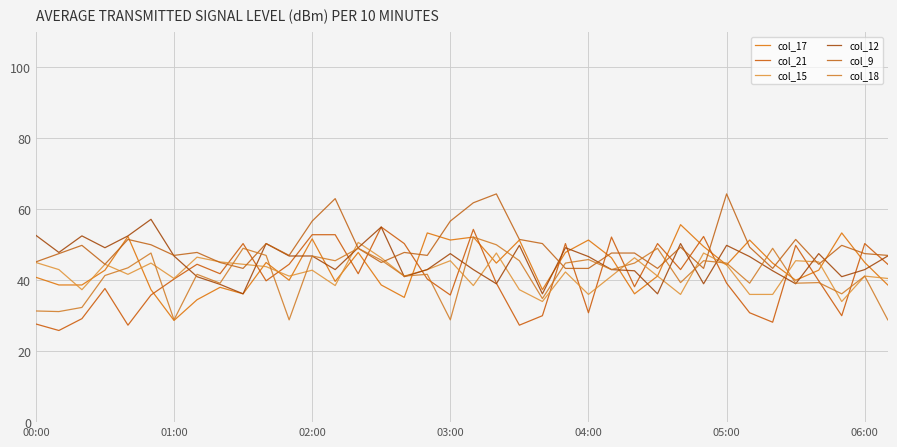

What is the label of the 3rd point from the left?

02:00